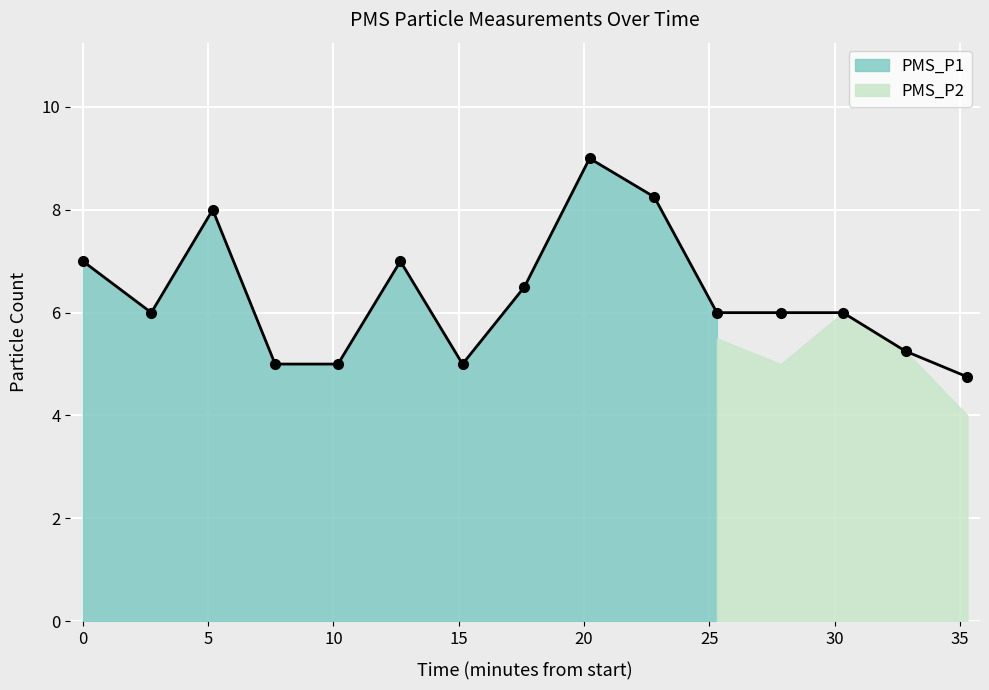

Between 35:18 and 00:00, which is larger?

00:00